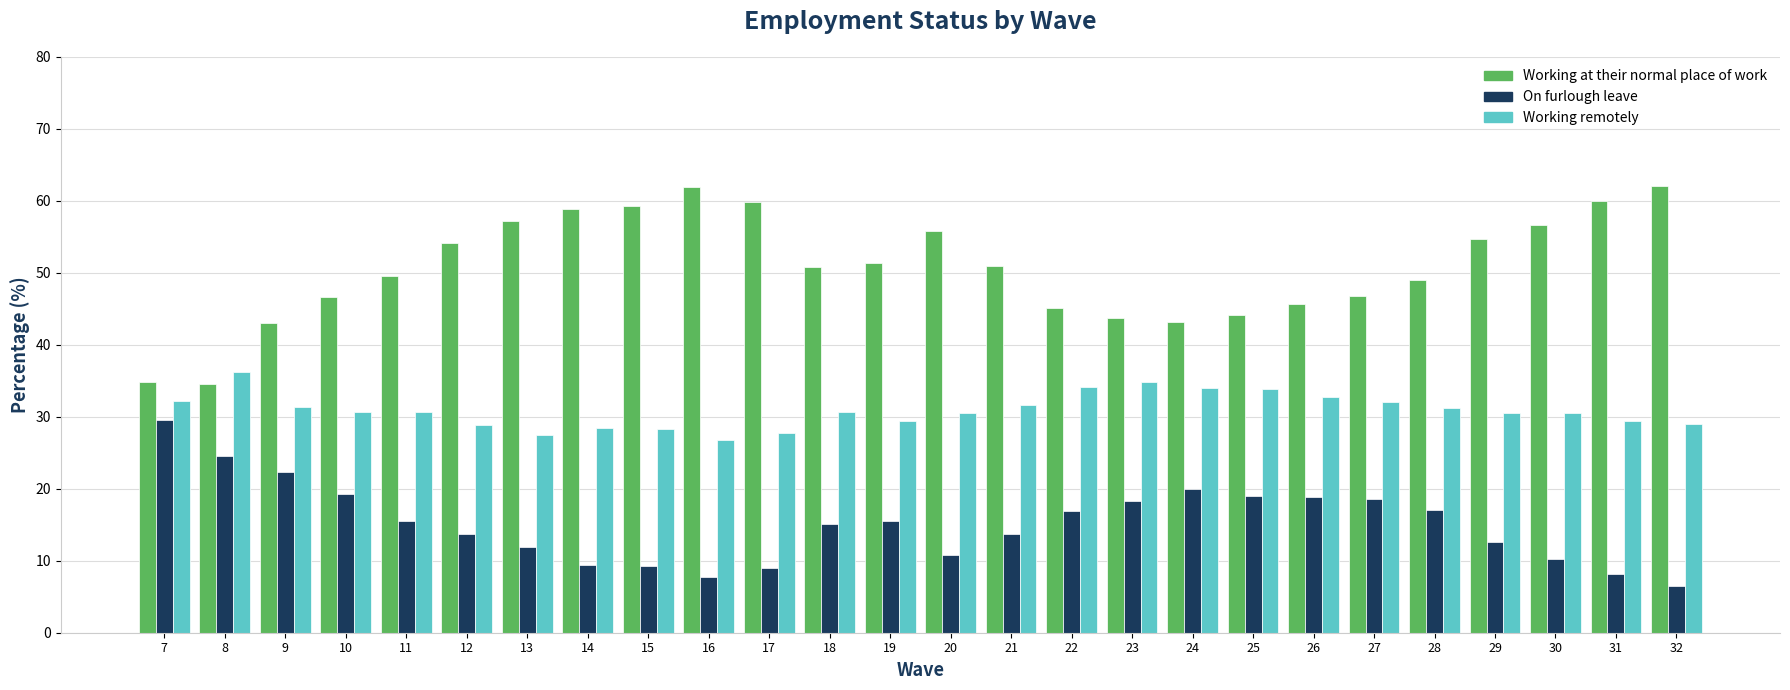

The On furlough leave series shows 3.6 at 16. True or false?

False